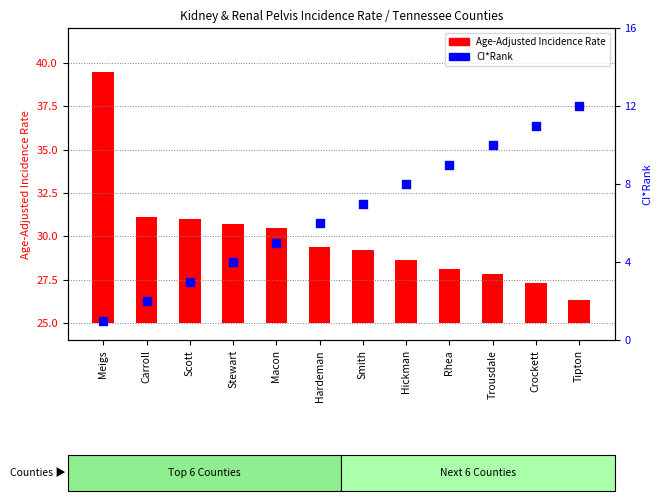

At which category is the sum across all series the highest?

Meigs